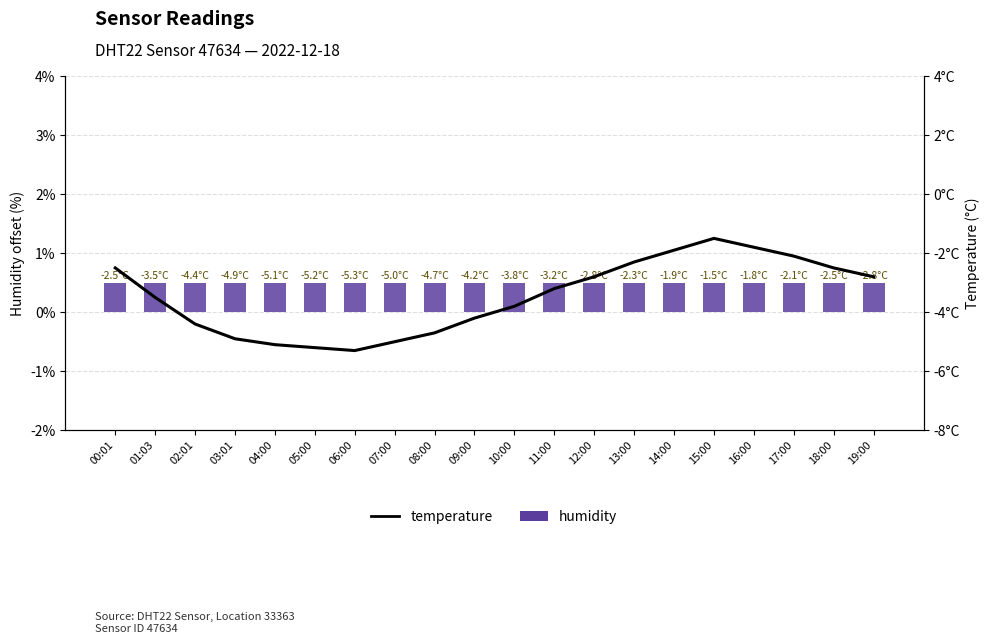

Is the value of temperature at 19:00 greater than the value of humidity at 11:00?

No